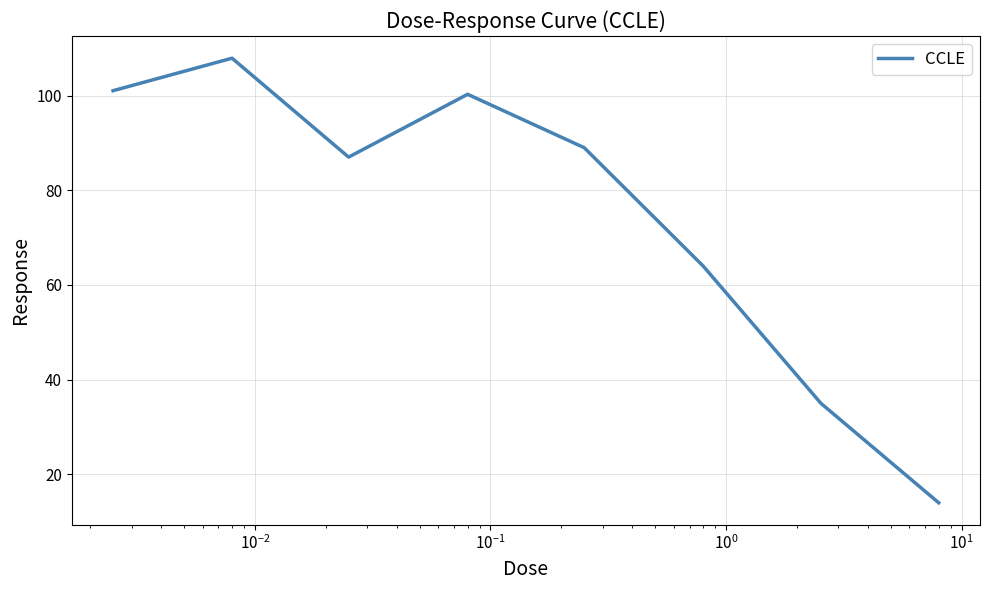

How many lines are shown in the chart?

1